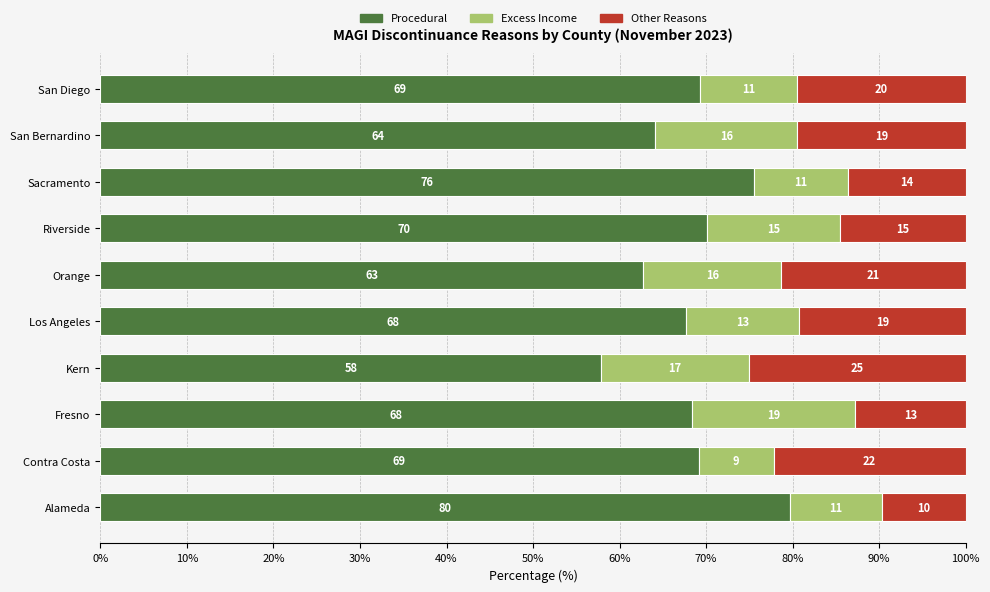

Which series has the largest total across all categories?

Procedural